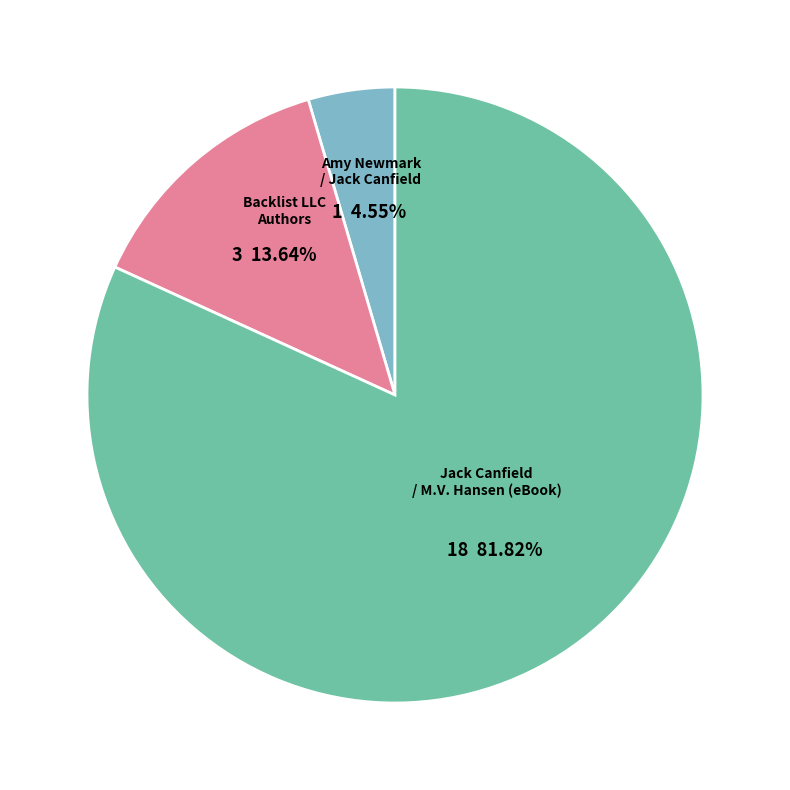

Combined, do Amy Newmark / Jack Canfield and Jack Canfield / M.V. Hansen (eBook) account for over 50%?

Yes